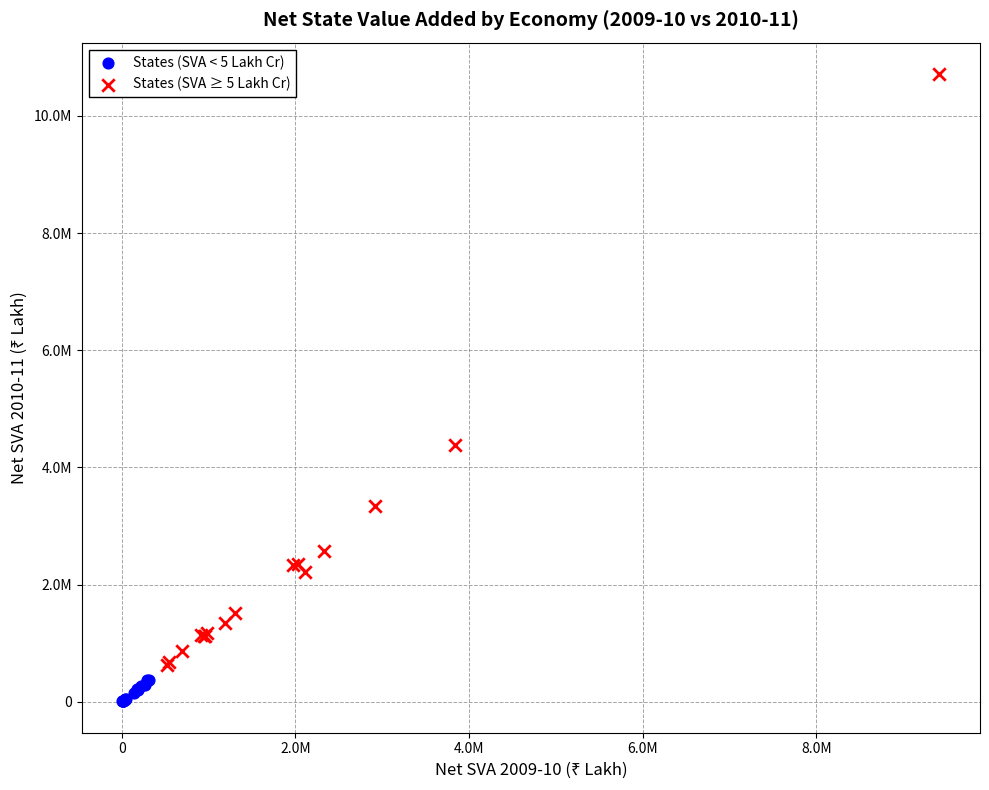

What are all the series names shown in the legend?

States (SVA < 5 Lakh Cr), States (SVA ≥ 5 Lakh Cr)